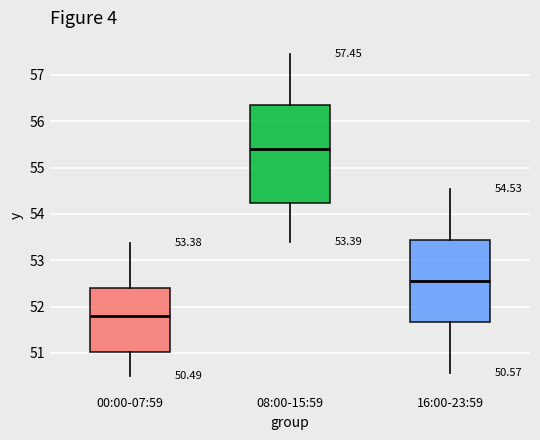

Which box's median line is the lowest?

00:00-07:59